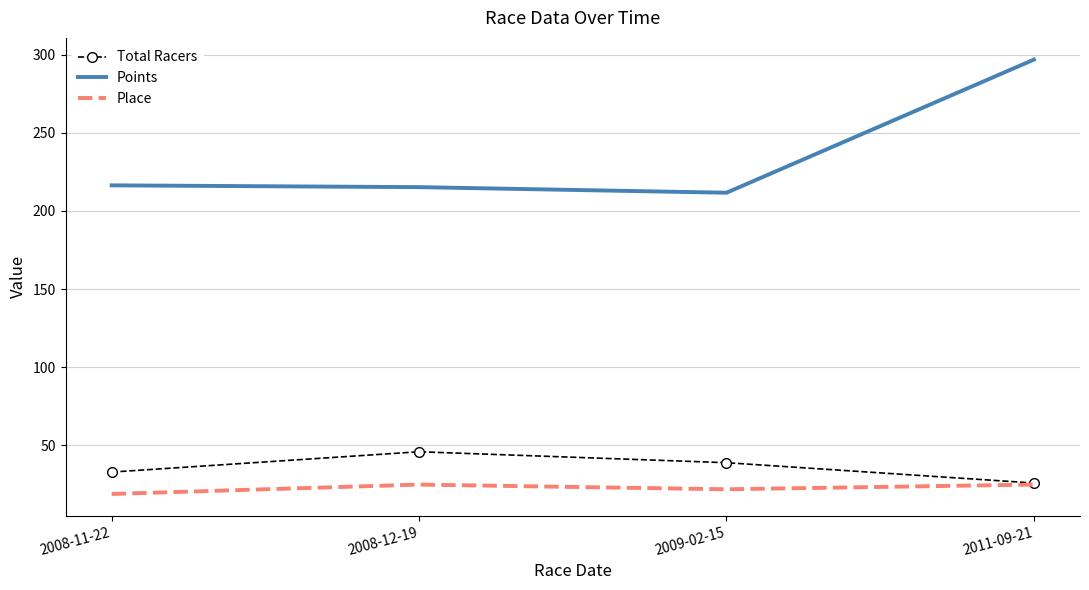

At which label does Total Racers reach its peak?

2008-12-19